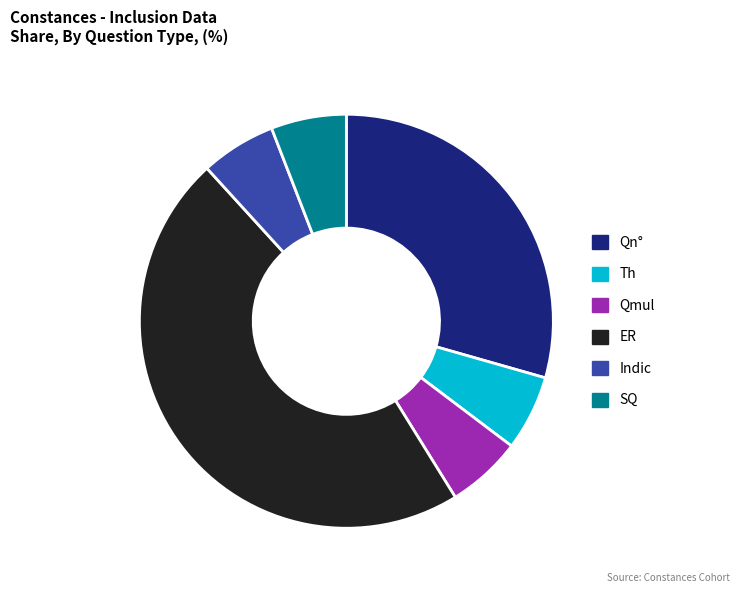

The Th slice represents 1% of the pie. True or false?

False